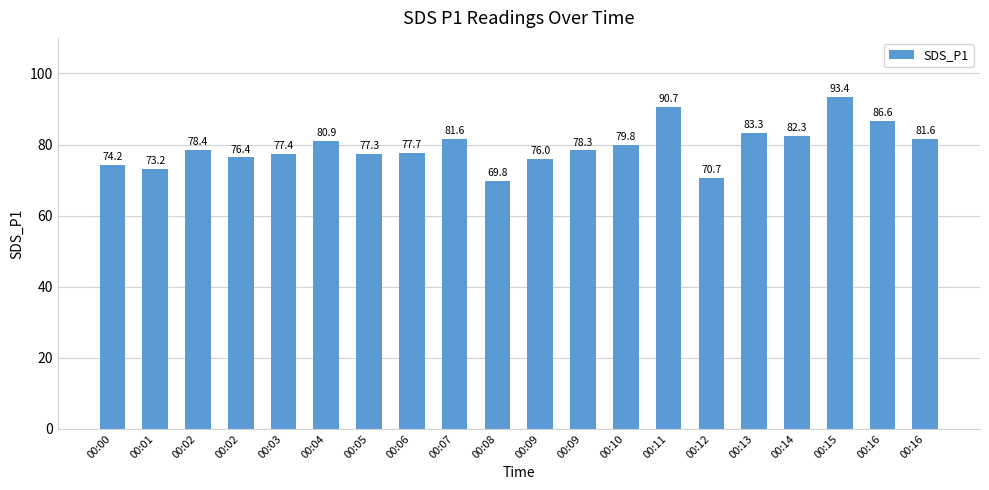

Reading left to right, list all the values displayed in this chart.

74.2	73.2	78.4	76.4	77.4	80.9	77.3	77.7	81.6	69.8	76.0	78.3	79.8	90.7	70.7	83.3	82.3	93.4	86.6	81.6